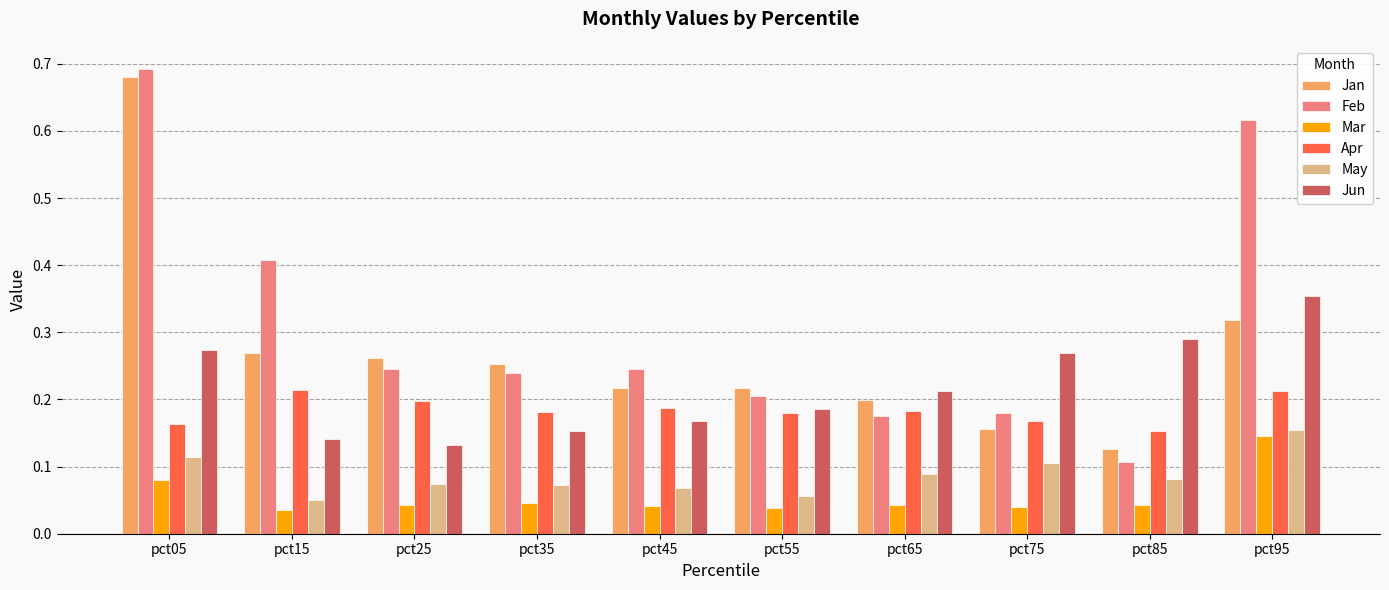

What is the total value across all series at pct65?

0.9